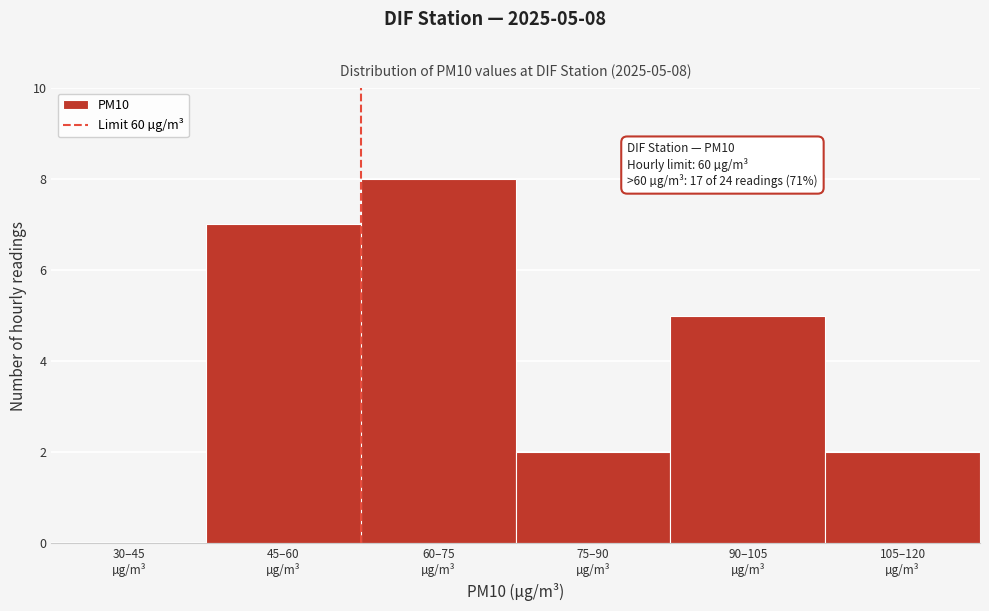

What is the sum of all values?

24